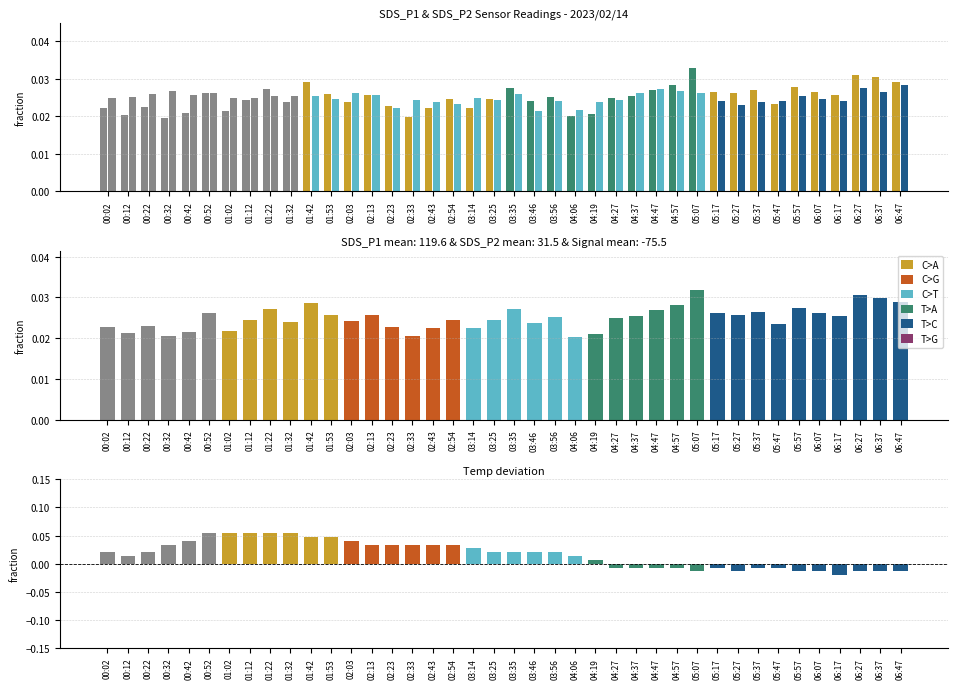

At which category is the sum across all series the highest?

01:22